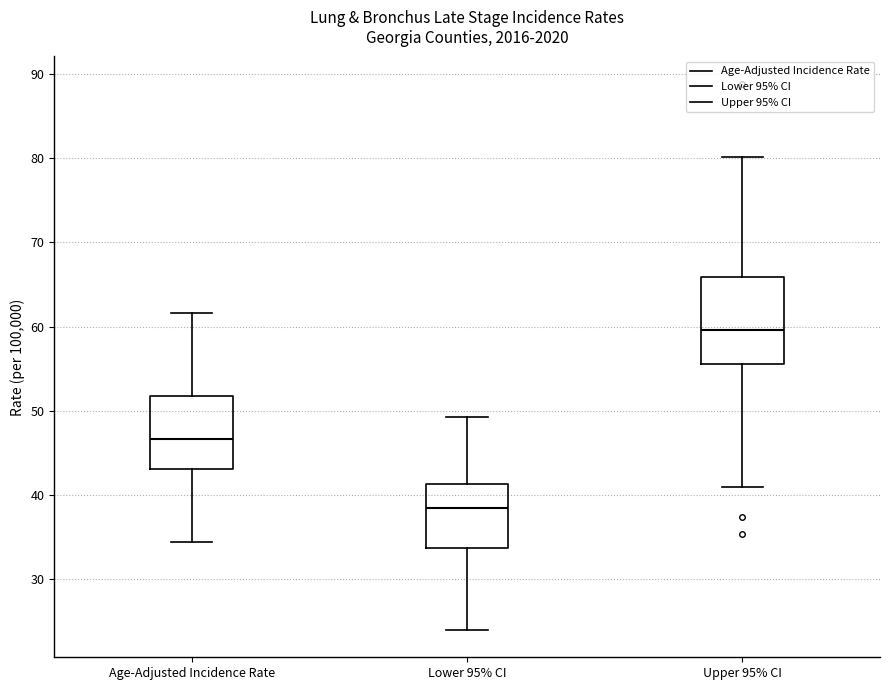

Reading left to right, read every box against the y-axis: the position of its median line, the range the box covers, and the ends of its whiskers. The values are not printed on the chart, so give them approximately, as read against the axis.

Age-Adjusted Incidence Rate: median 47, box 43 to 52, whiskers 34 to 62
Lower 95% CI: median 39, box 34 to 41, whiskers 24 to 49
Upper 95% CI: median 60, box 56 to 66, whiskers 41 to 80